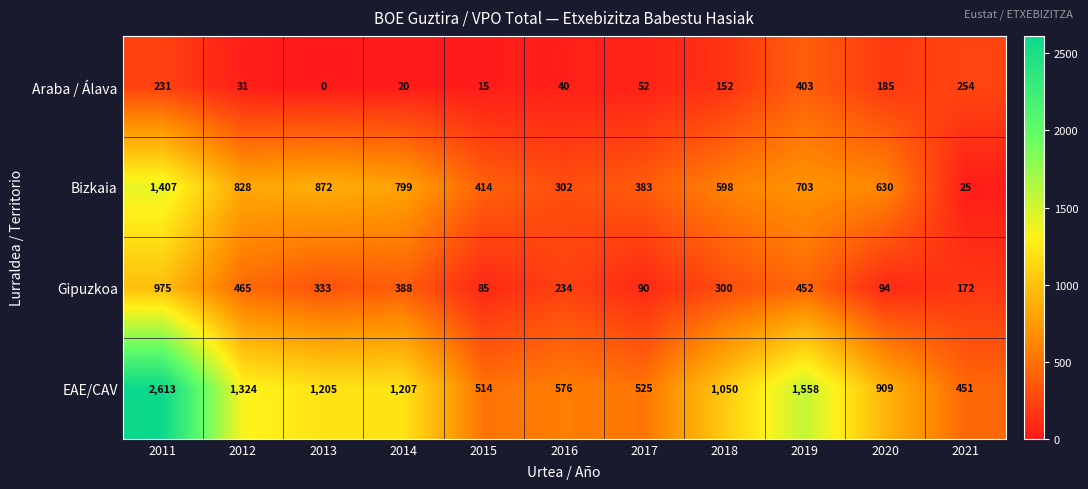

The Araba / Álava series shows 99 at 2021. True or false?

False